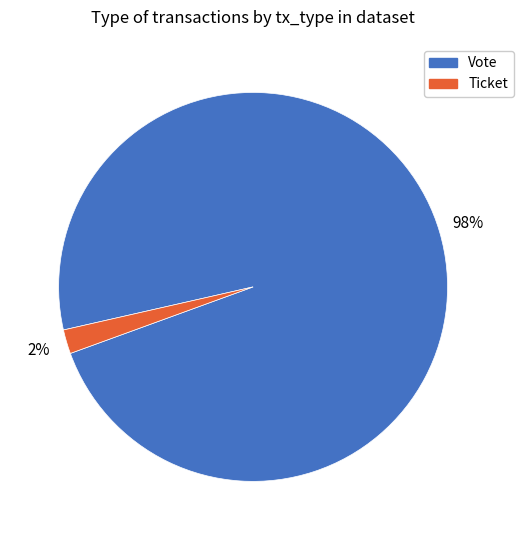

To the nearest percent, what is the average slice percentage?

50%